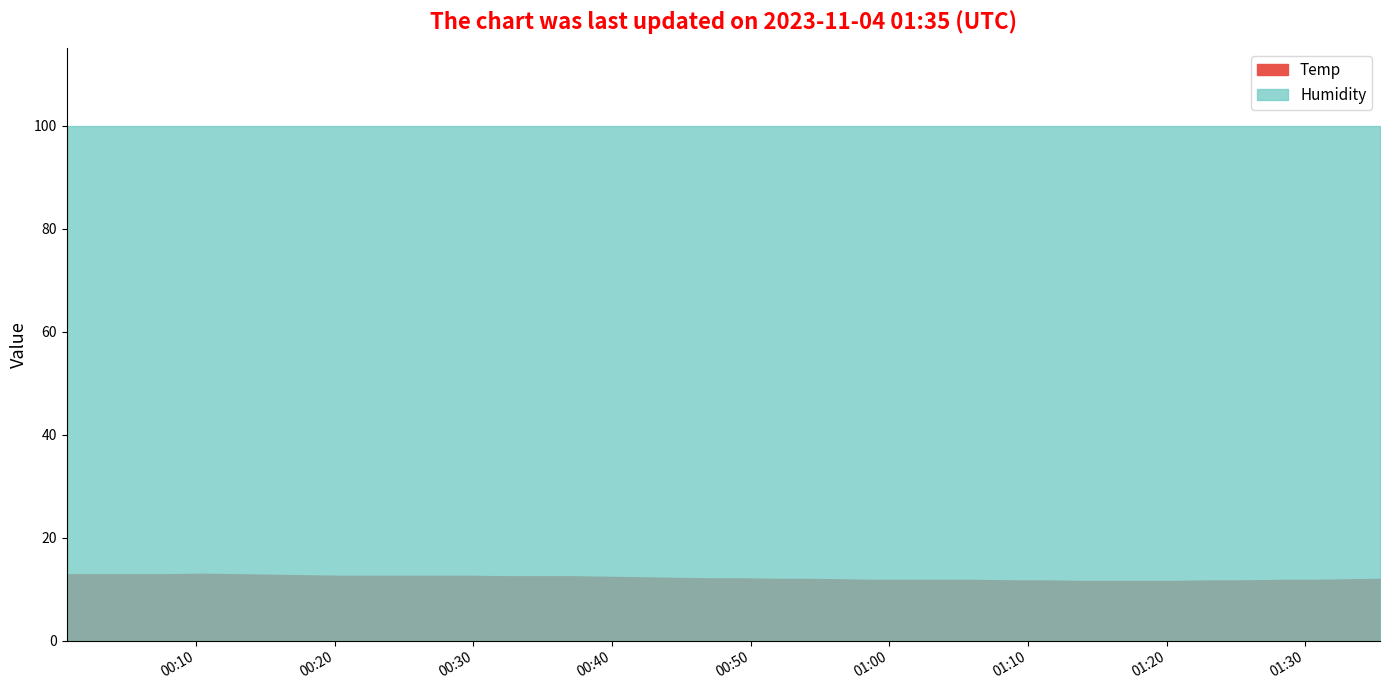

Which category has the lowest value in the Temp series?

2023/11/04 01:13:34